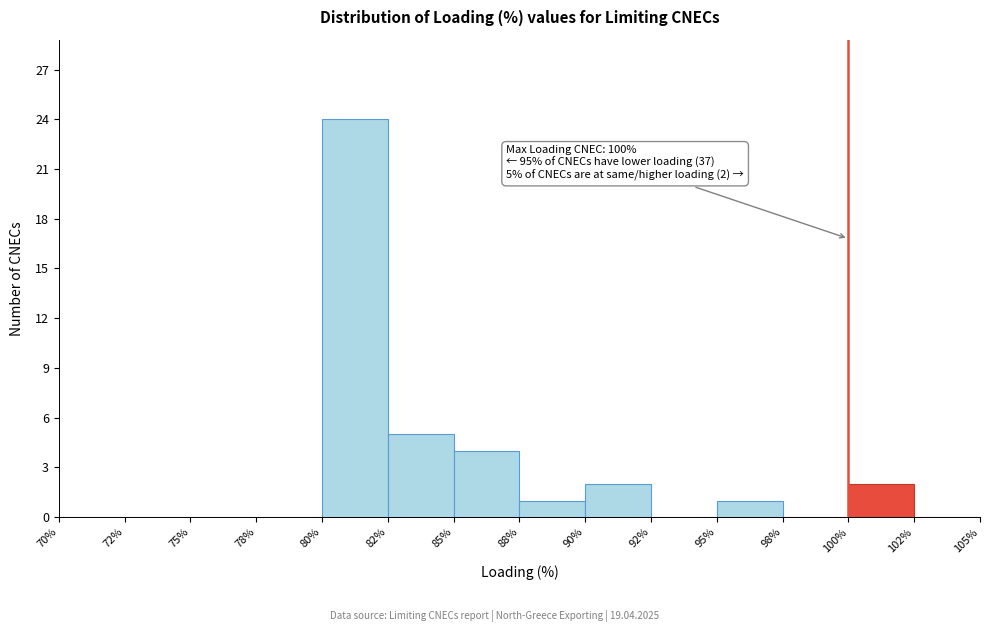

Reading left to right, transcribe all the data shown in this chart.

70%=0	72%=0	75%=0	78%=0	80%=24	82%=5	85%=4	88%=1	90%=2	92%=0	95%=1	98%=0	100%=2	102%=0